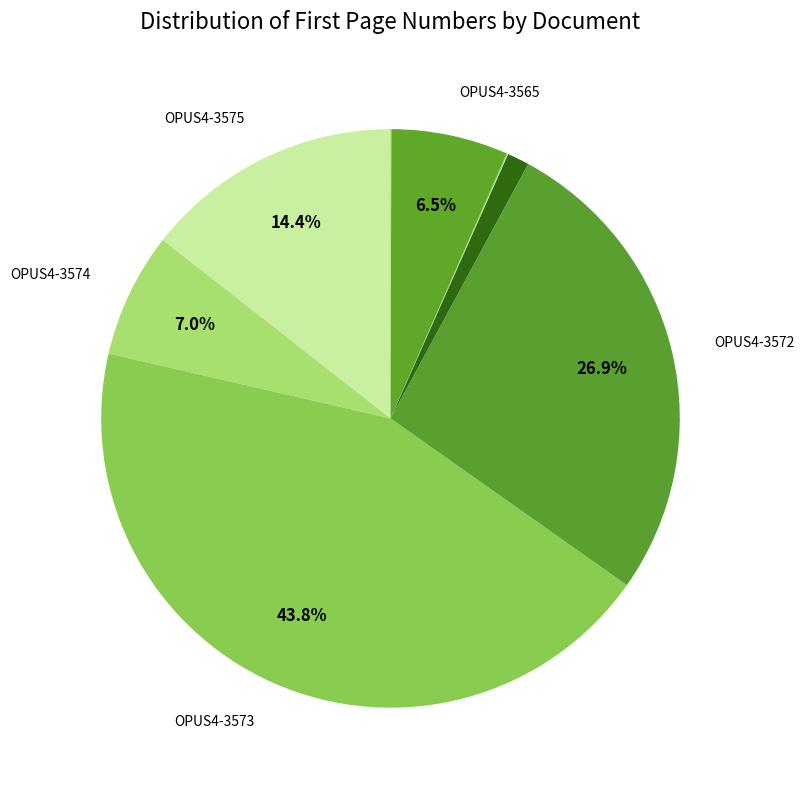

To the nearest percent, what is the difference between the largest and smallest slice percentages?

44%